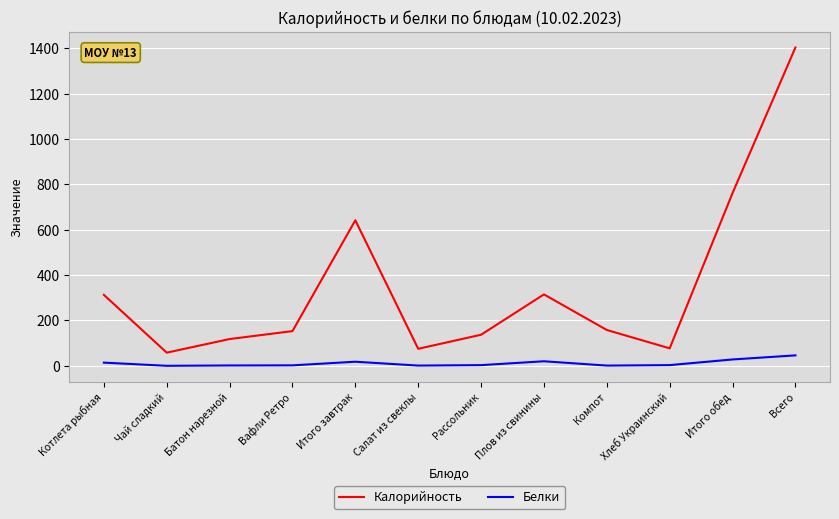

Where is Калорийность nearest to the value 731?

Итого обед